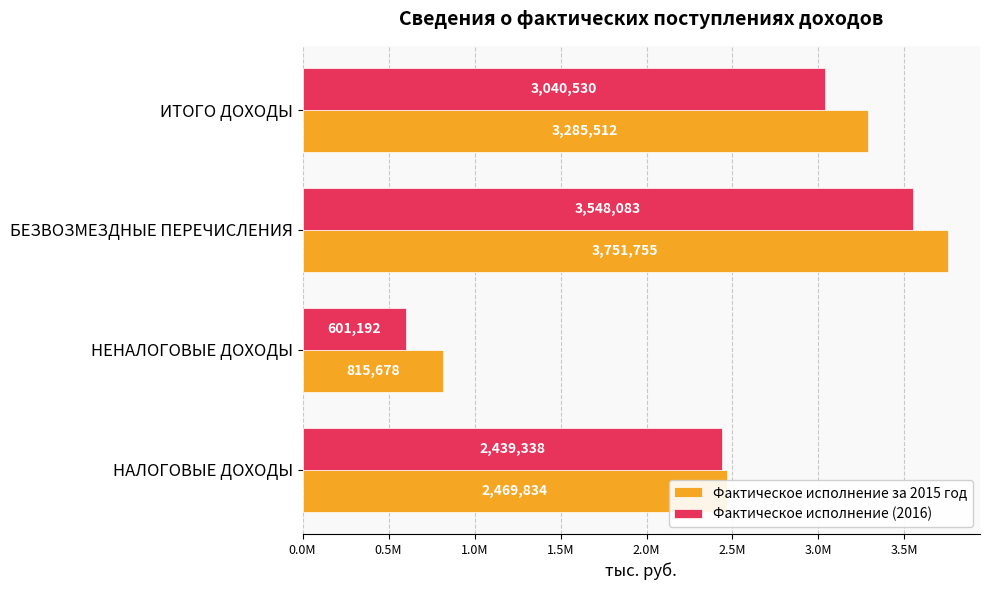

What is the value of the Фактическое исполнение (2016) bar at the 4th from the left?

3040530.4